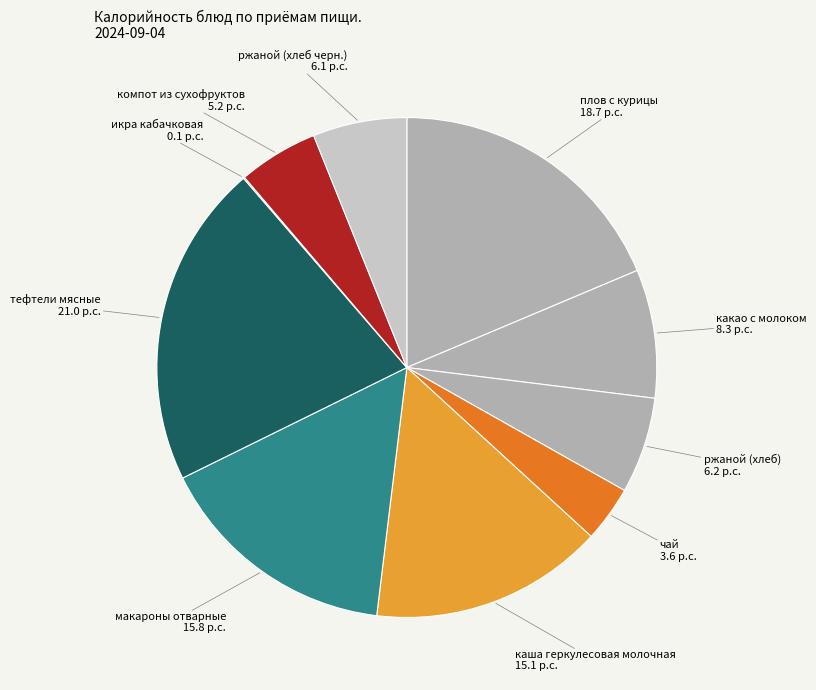

Which slice is the largest?

тефтели мясные